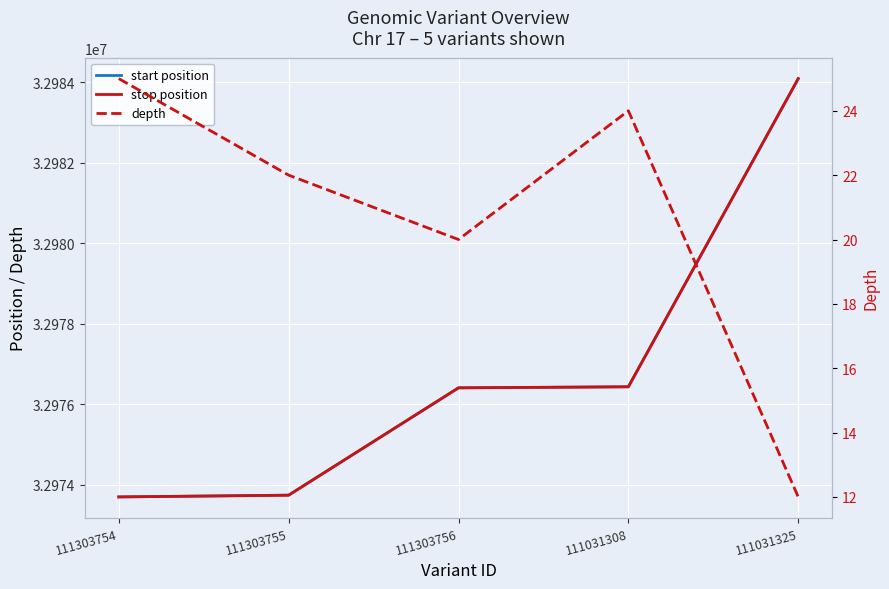

How many distinct data groups are displayed?

3